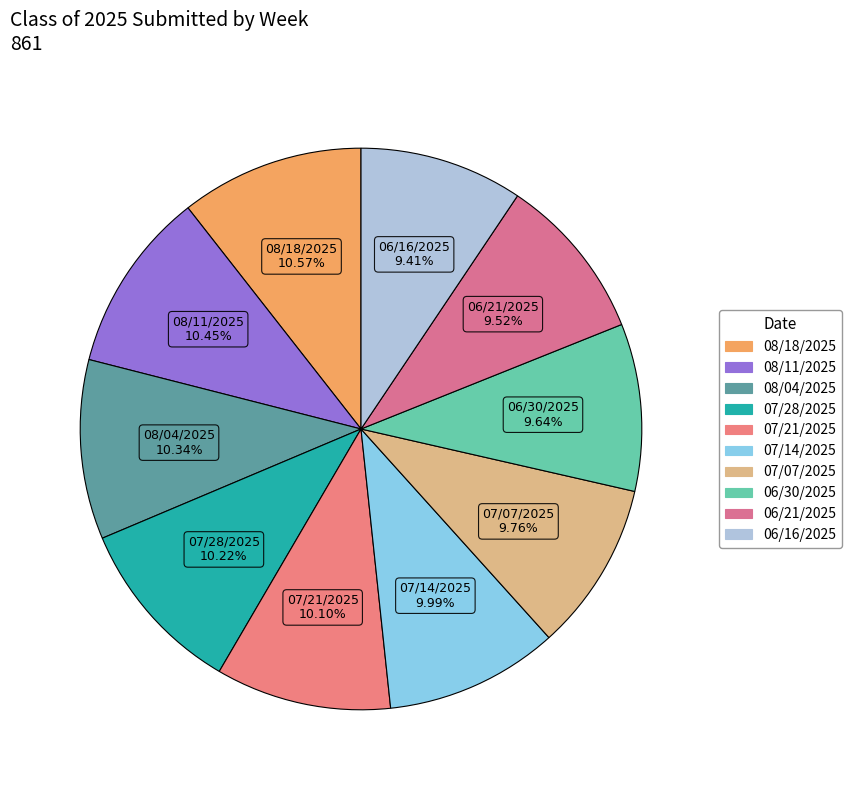

What is the ratio of the value at 07/21/2025 to the value at 07/07/2025?

1.0